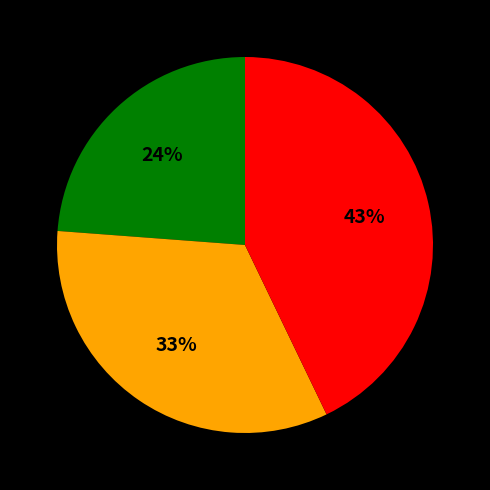

How many slices are in this pie chart?

3